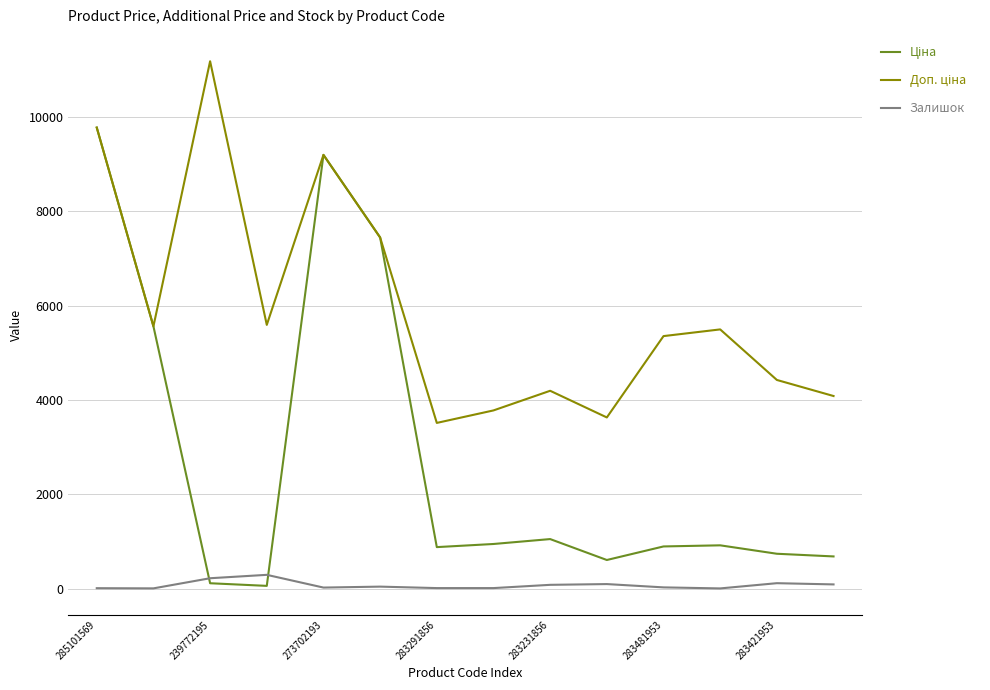

True or false: Ціна and Доп. ціна intersect in this chart.

False